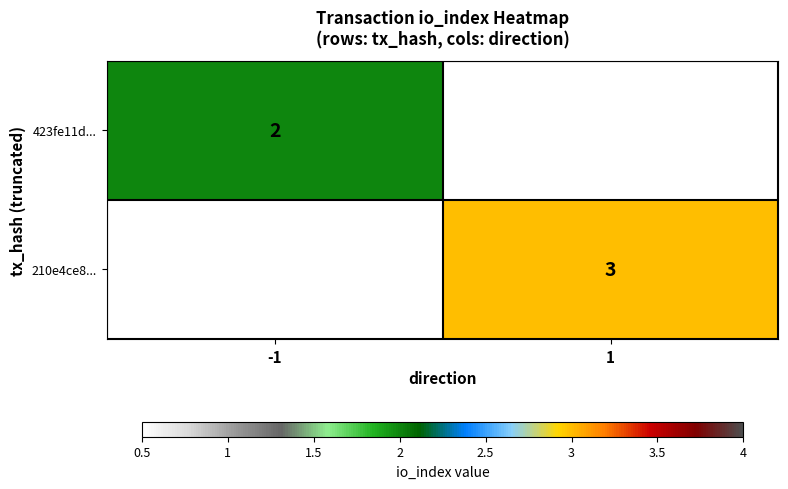

Is it true that 210e4ce8... equals 5 at 1?

False